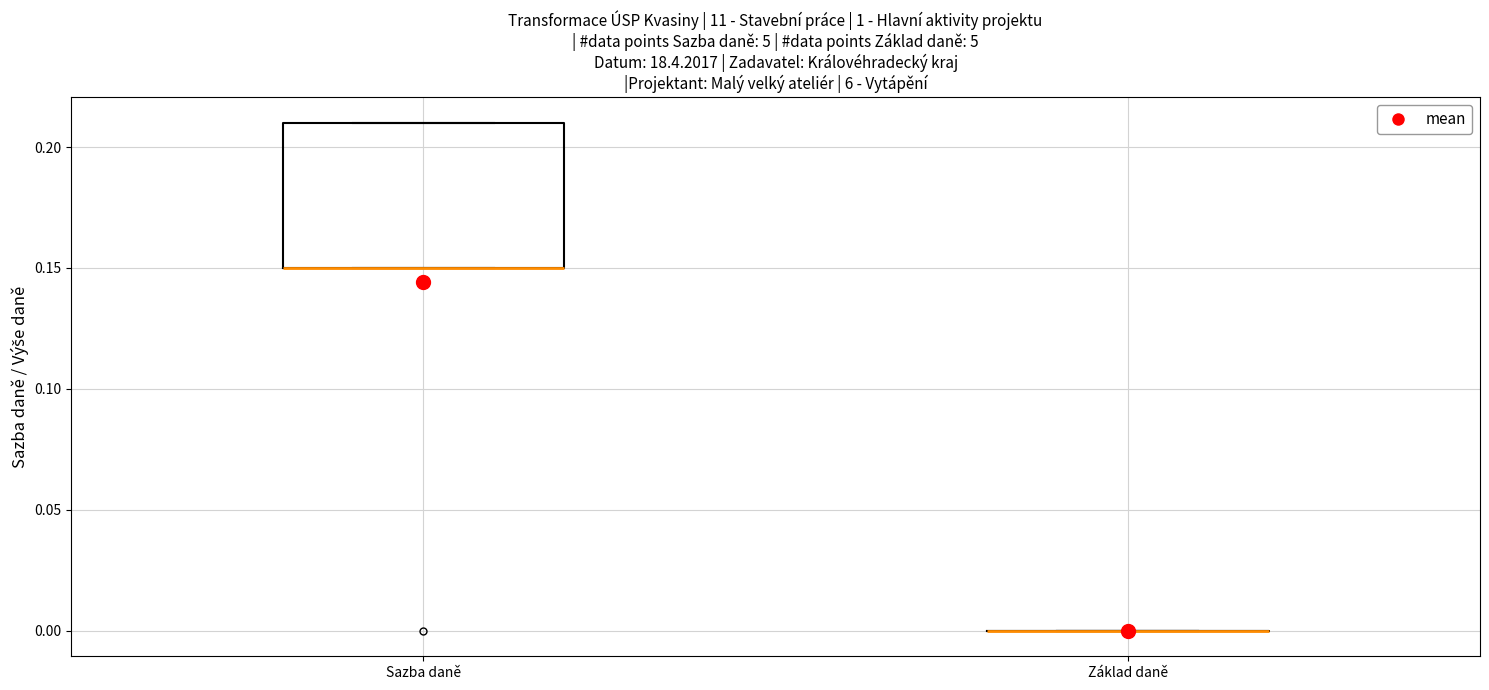

Which box is the tallest, from its lower edge to its upper edge?

Sazba daně